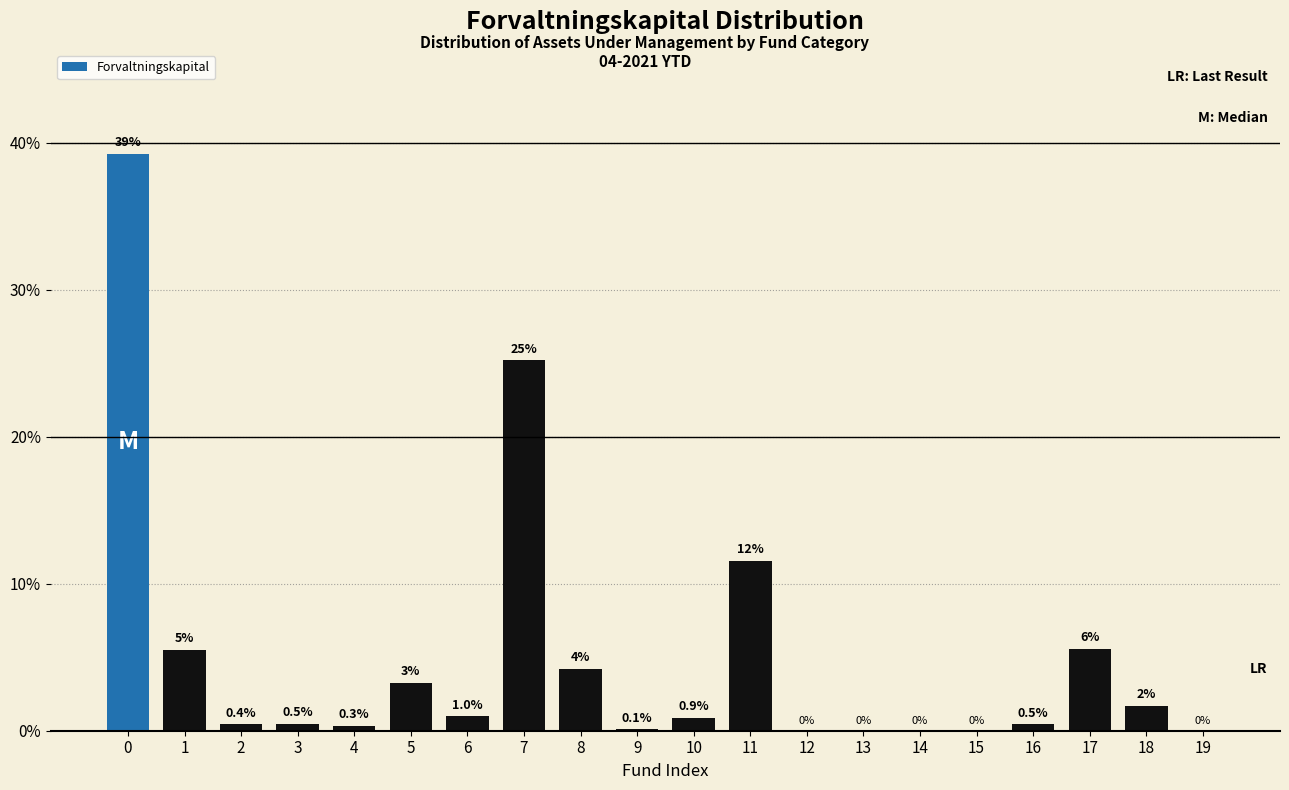

The value at 7 is 41.3. True or false?

False